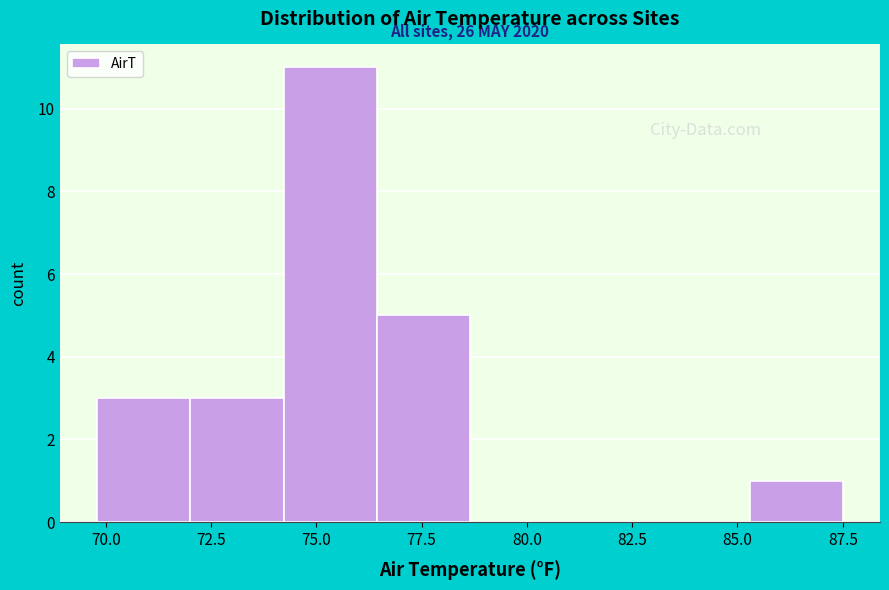

Which range on the x-axis has the tallest bar?

74.0 to 76.5